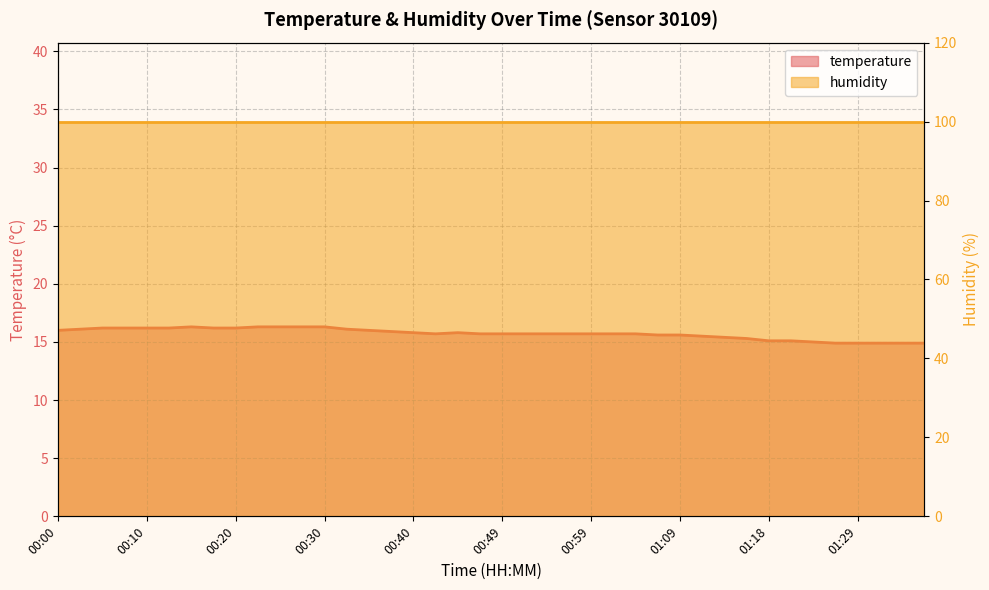

What is the sum of all values?

628.8